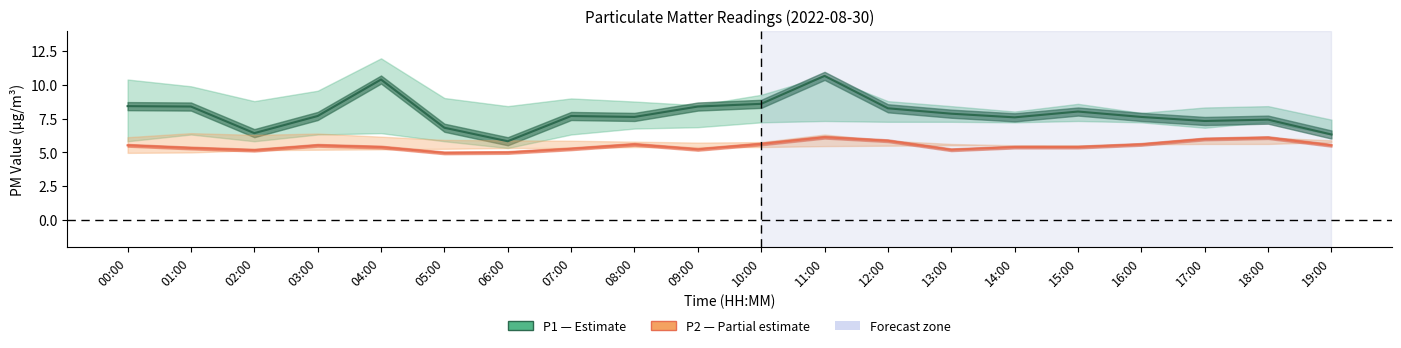

Rank the series by their maximum value, from lowest to highest.

P2 (PM2.5), P1 (PM10)